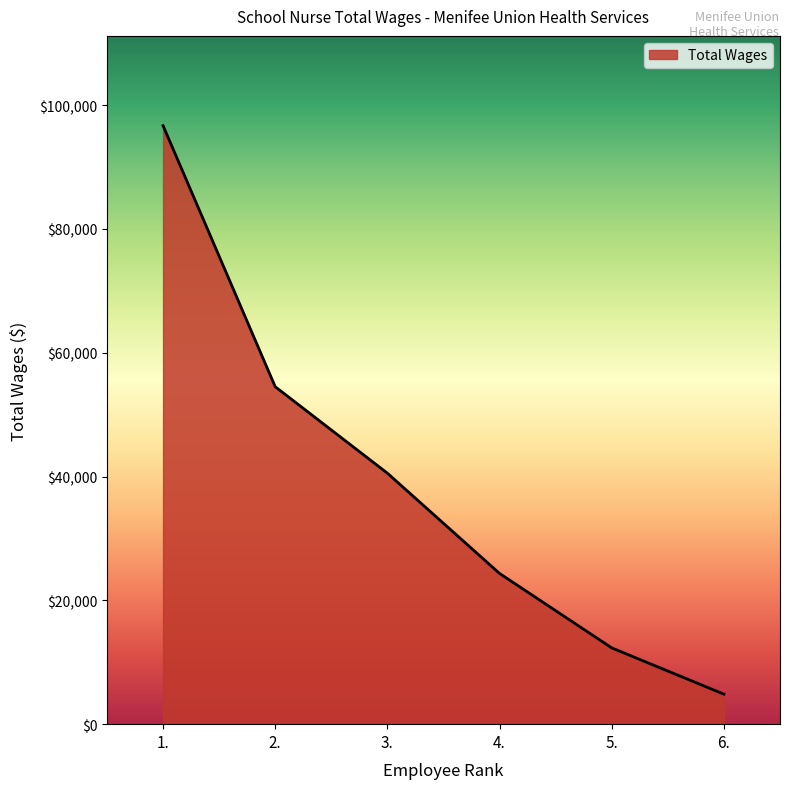

Which label corresponds to the largest value in the chart?

1.